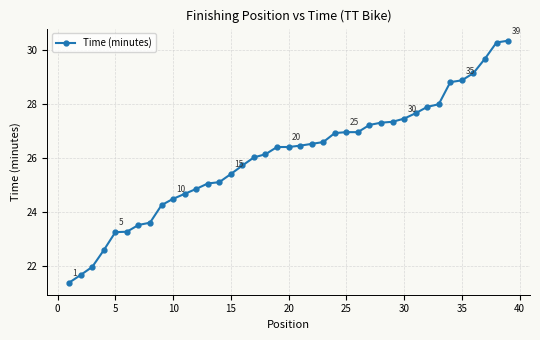

What is the smallest value displayed?

21.4